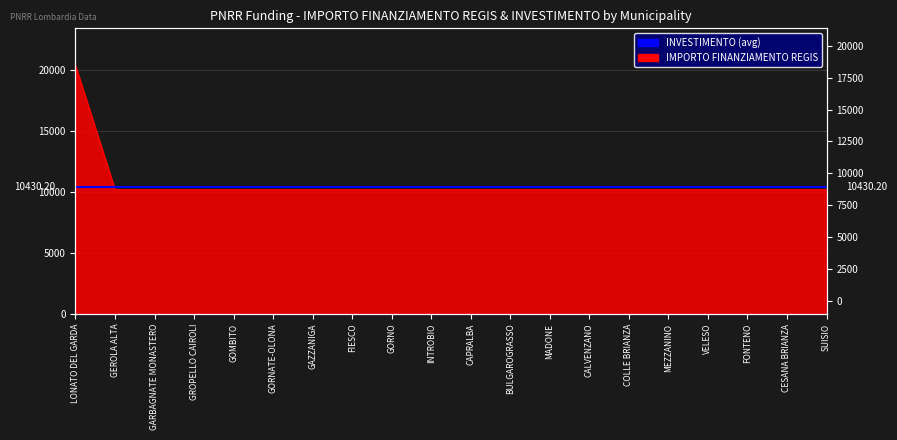

What value does the data have at GROPELLO CAIROLI, to the nearest 10?

10170